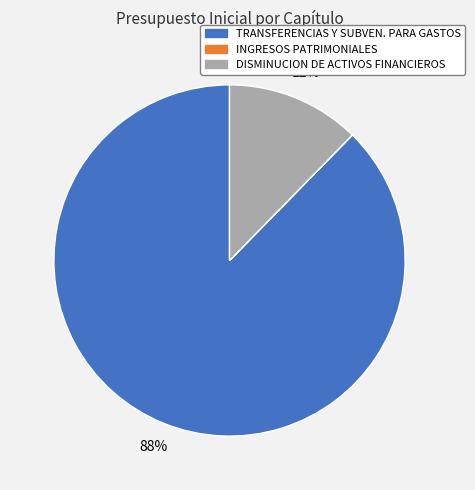

To the nearest percent, what portion does DISMINUCION DE ACTIVOS FINANCIEROS represent?

12%